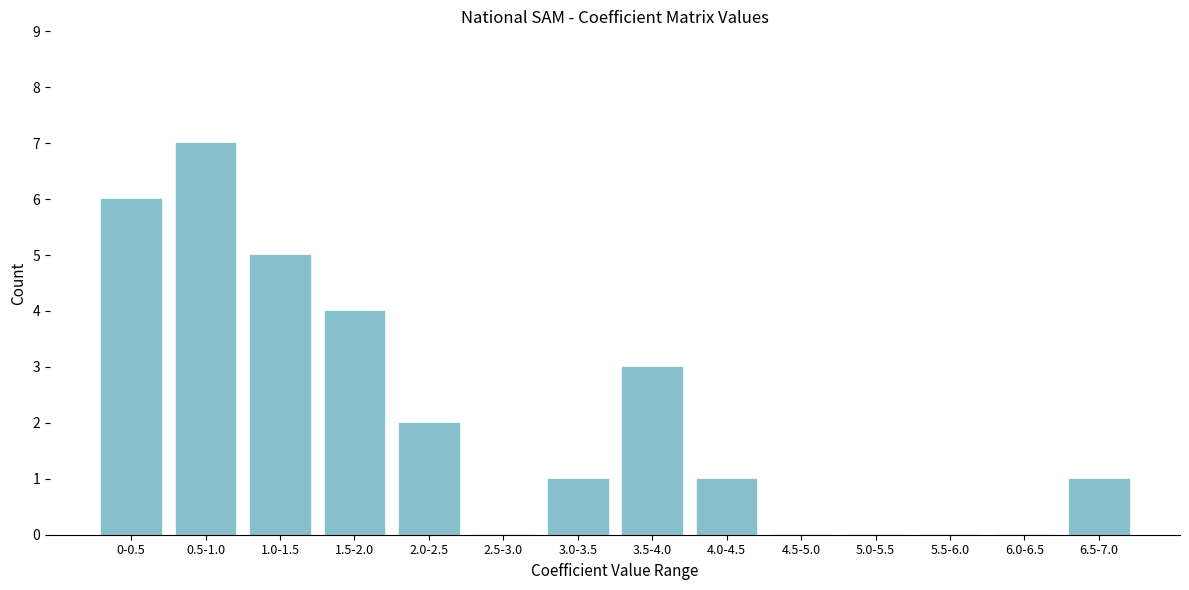

Reading left to right, list all the values displayed in this chart.

0-0.5=6	0.5-1.0=7	1.0-1.5=5	1.5-2.0=4	2.0-2.5=2	2.5-3.0=0	3.0-3.5=1	3.5-4.0=3	4.0-4.5=1	4.5-5.0=0	5.0-5.5=0	5.5-6.0=0	6.0-6.5=0	6.5-7.0=1